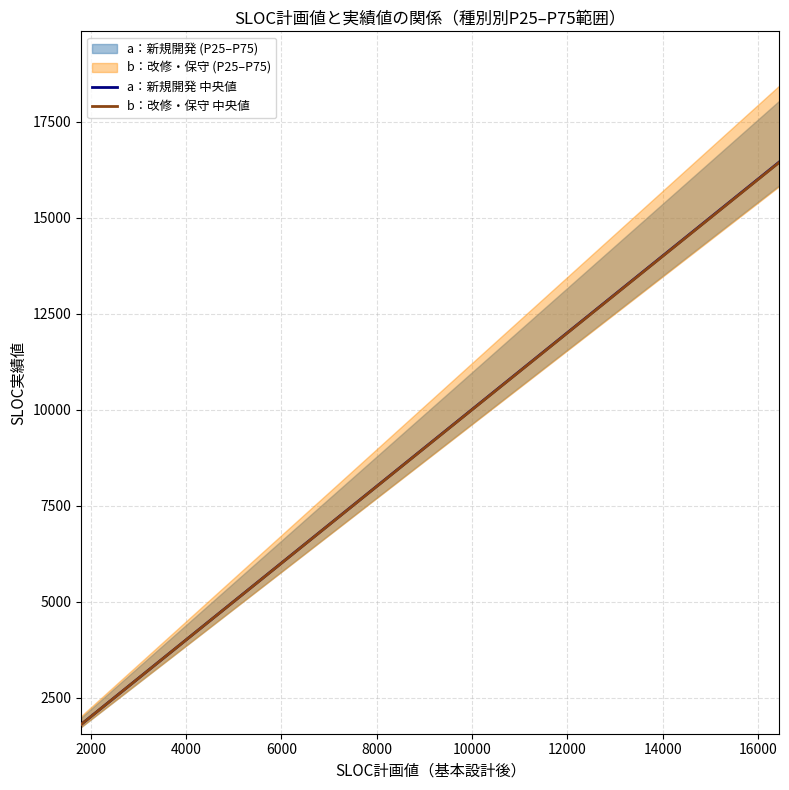

Which has a higher value, 7 or 13?

13